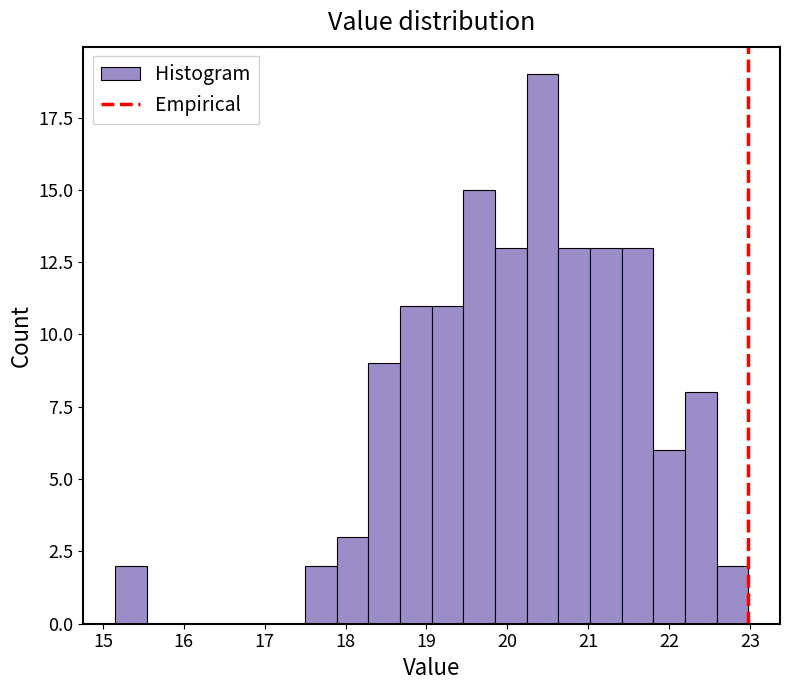

Read against the x-axis, roughly where is the centre of the tallest bar?

20.4